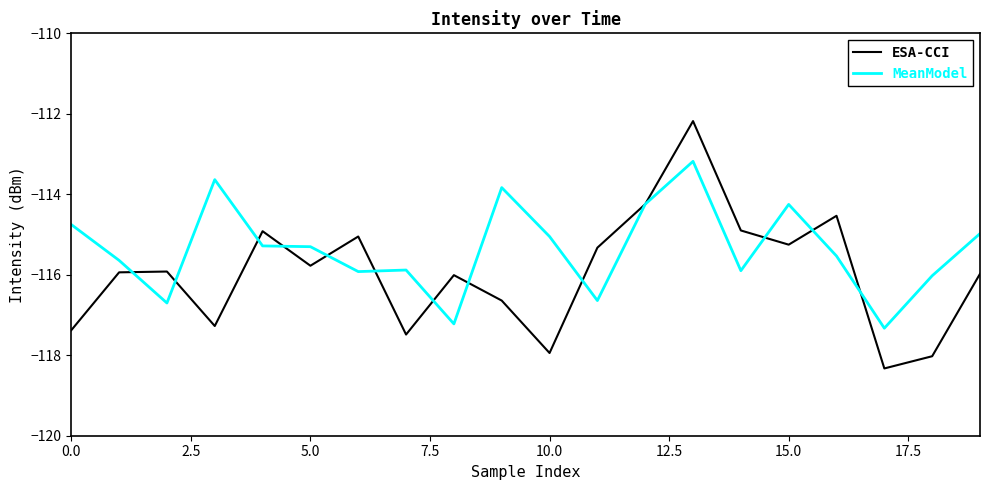

What is the minimum value shown in the chart?

-118.3